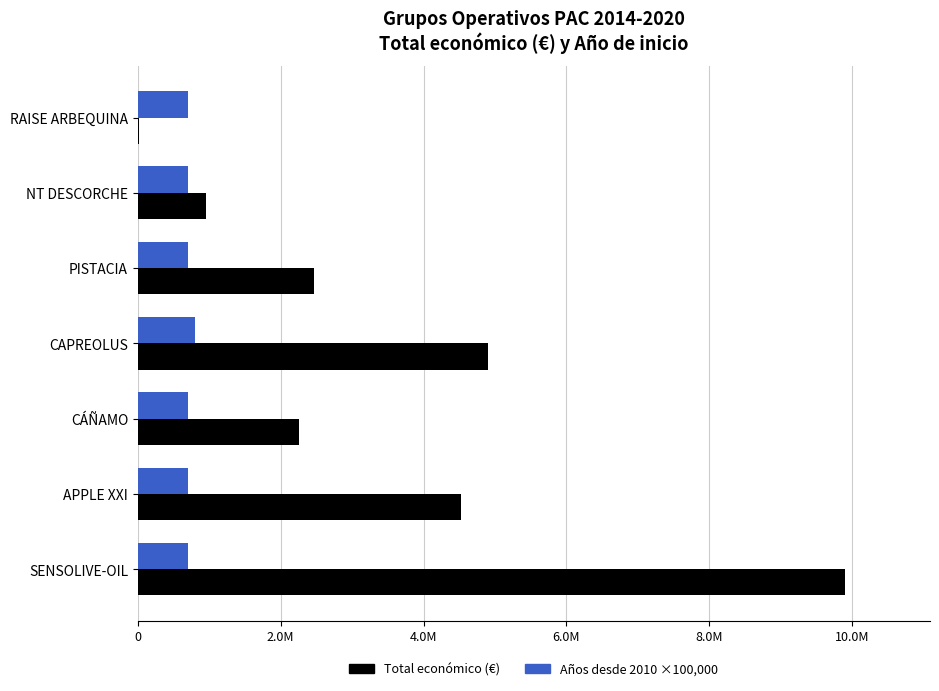

What is the average value of the Años desde 2010 ×100,000 series?

714286